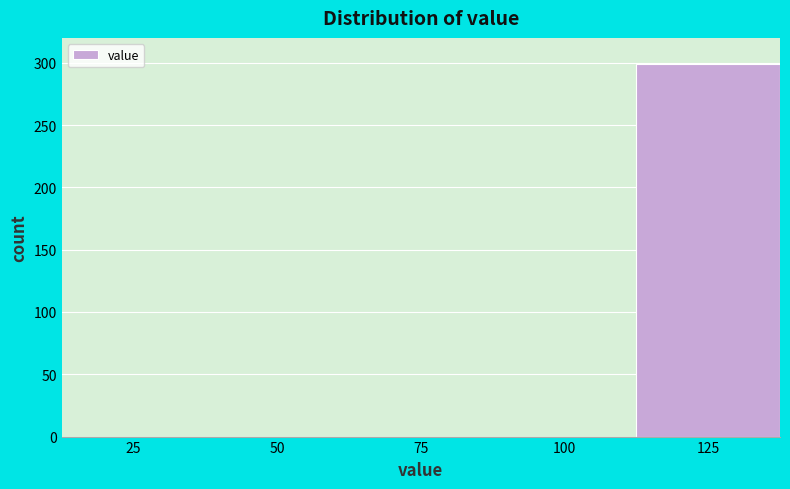

Reading left to right, what are all the values shown in this chart?

25=0	50=0	75=0	100=0	125=299